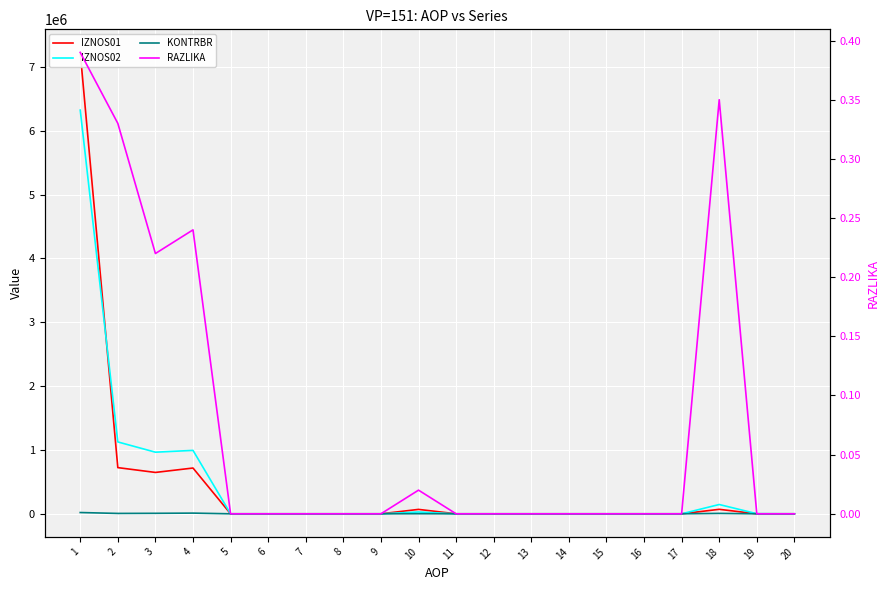

At 2, list the series in order from largest to smallest.

IZNOS02, IZNOS01, KONTRBR, RAZLIKA